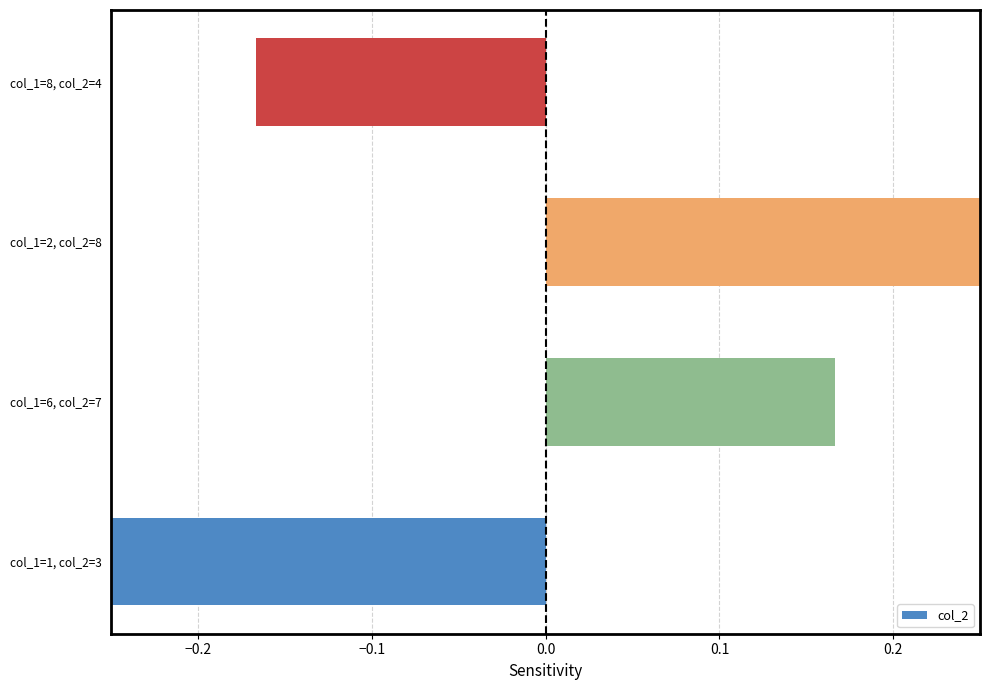

How many categories are shown in the chart?

4